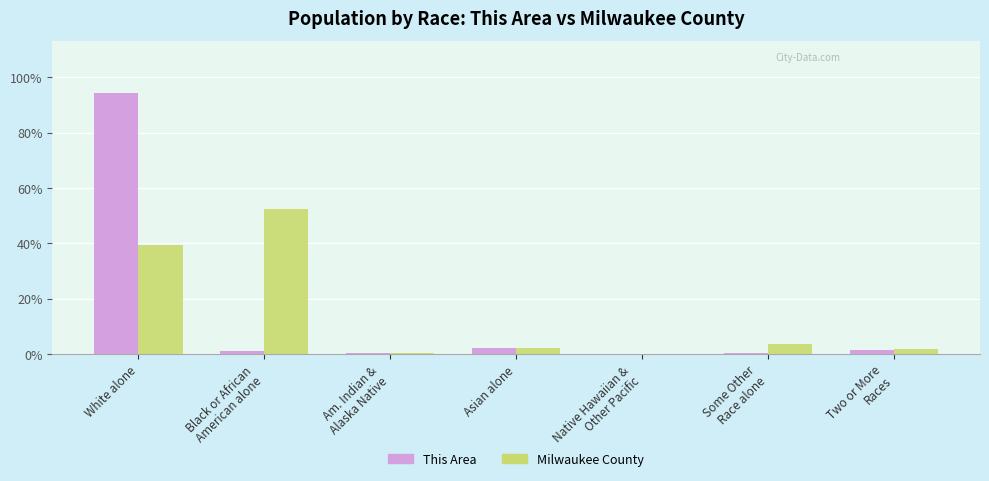

How many data points in This Area are above 1?

4